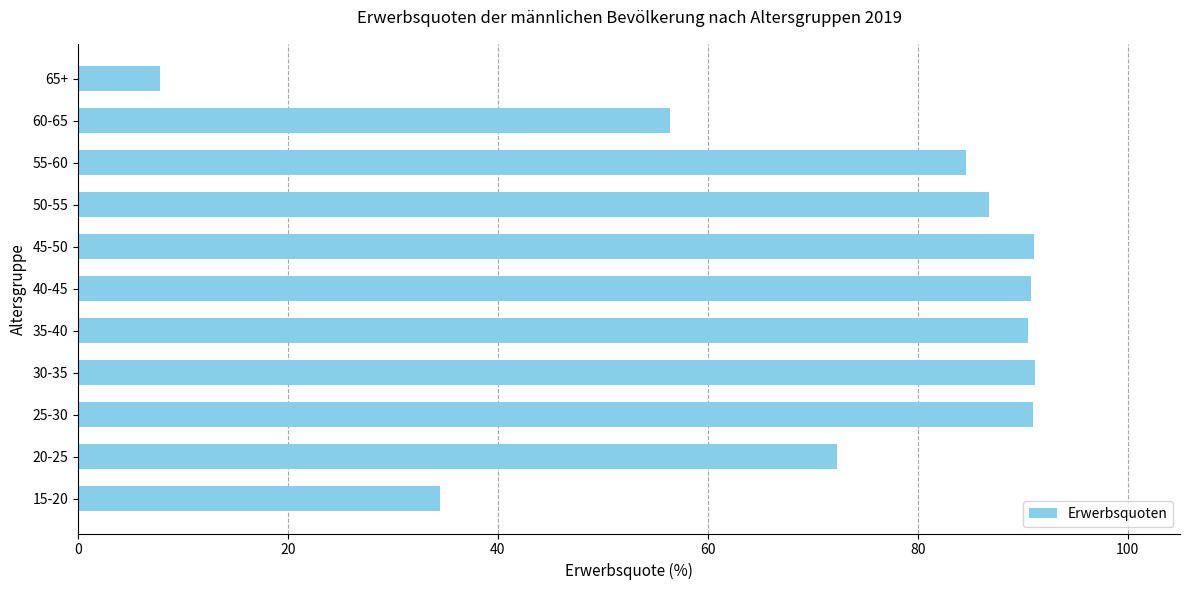

What is the sum of all values?

797.0